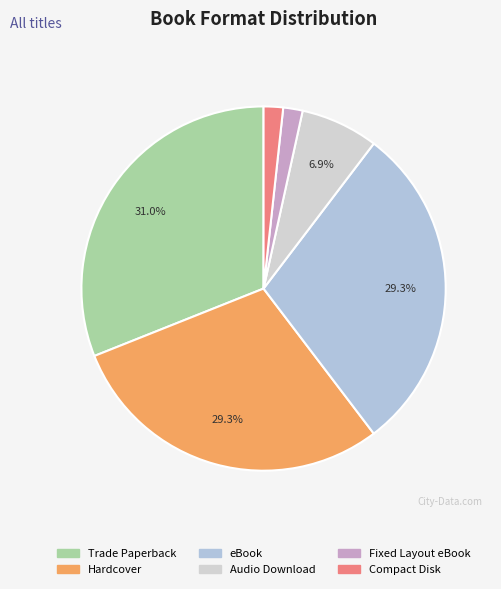

Does Hardcover account for over 50% of the chart?

No